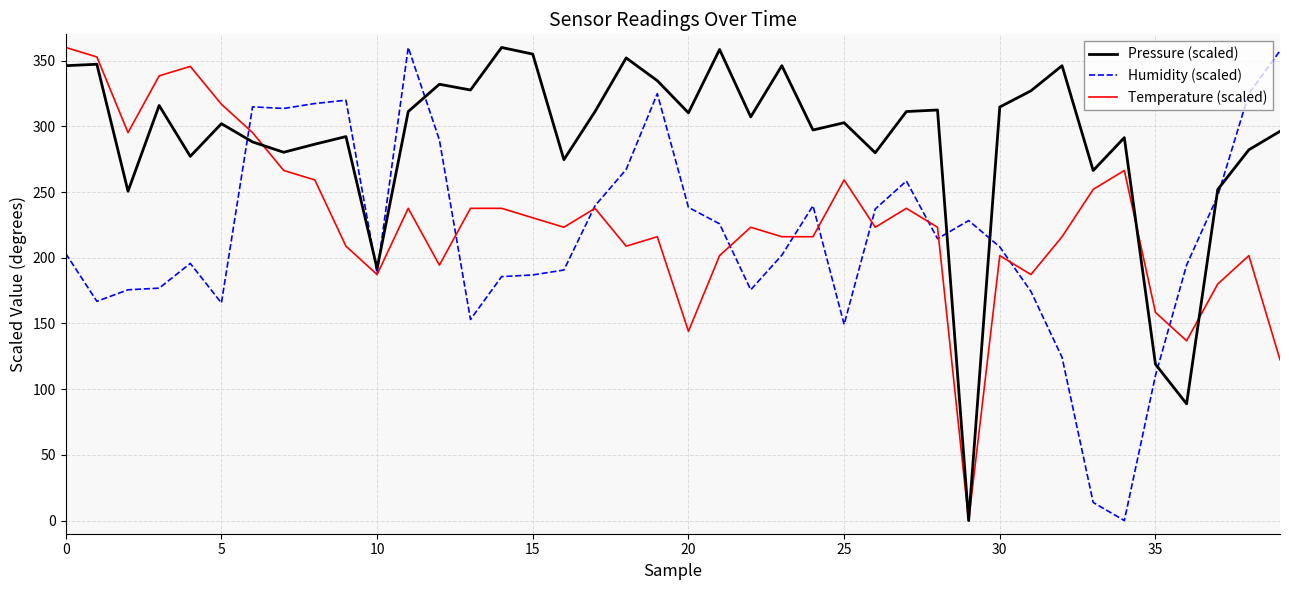

How many lines are shown in the chart?

3